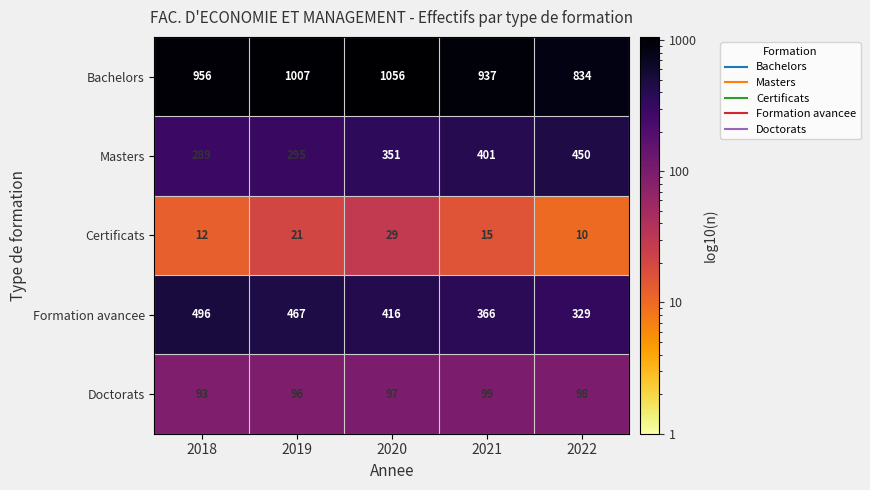

Rank the categories by Bachelors value from highest to lowest.

2020, 2019, 2018, 2021, 2022